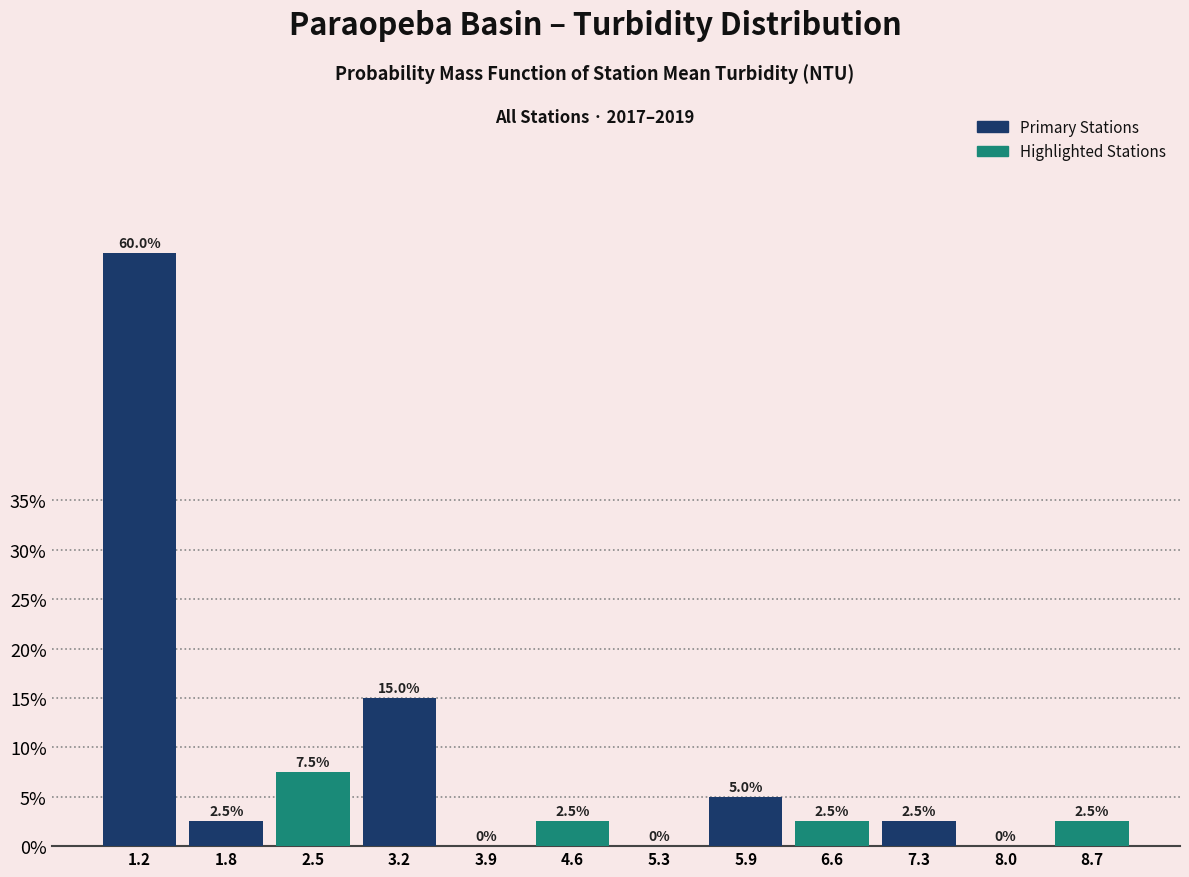

What is the height of the bar covering 2.2 to 2.9 on the x-axis? The bar edges are not printed on the chart, so give them approximately, as read against the axis.

7.5